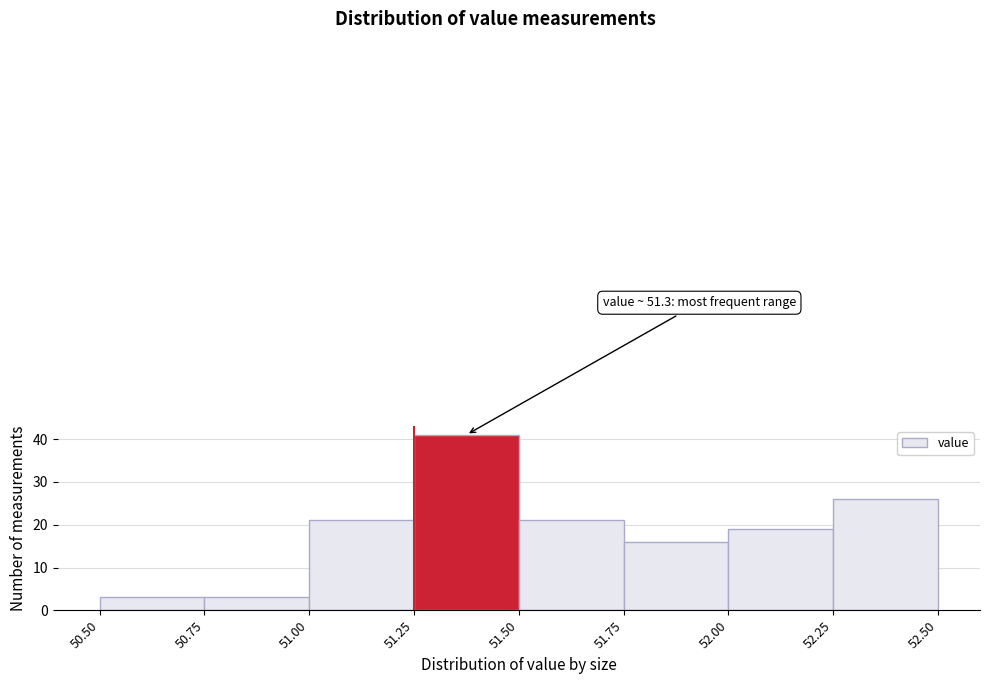

Over which range of the x-axis is the bar tallest?

51.25 to 51.50